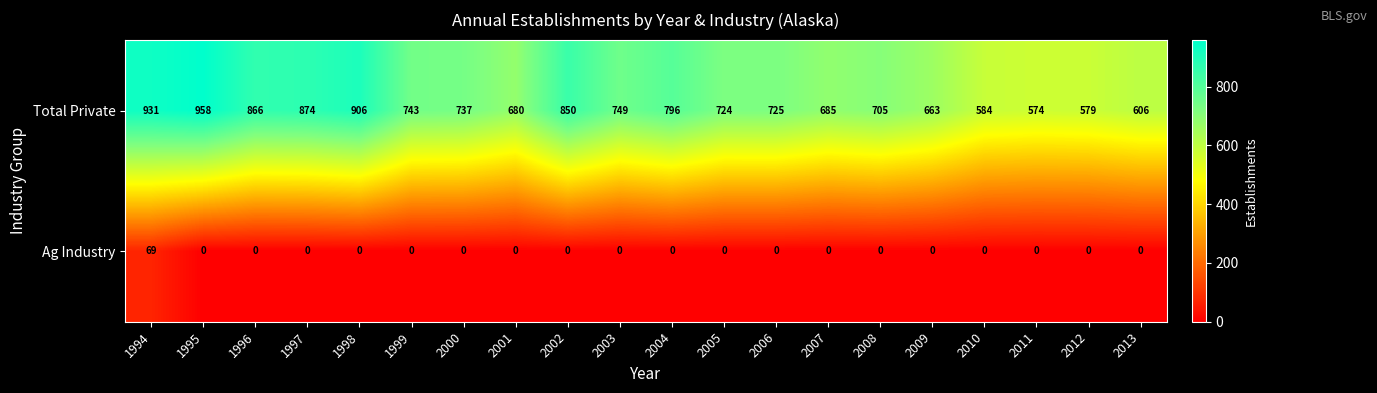

List the series in order of their peak value, highest first.

Total Private, Ag Industry